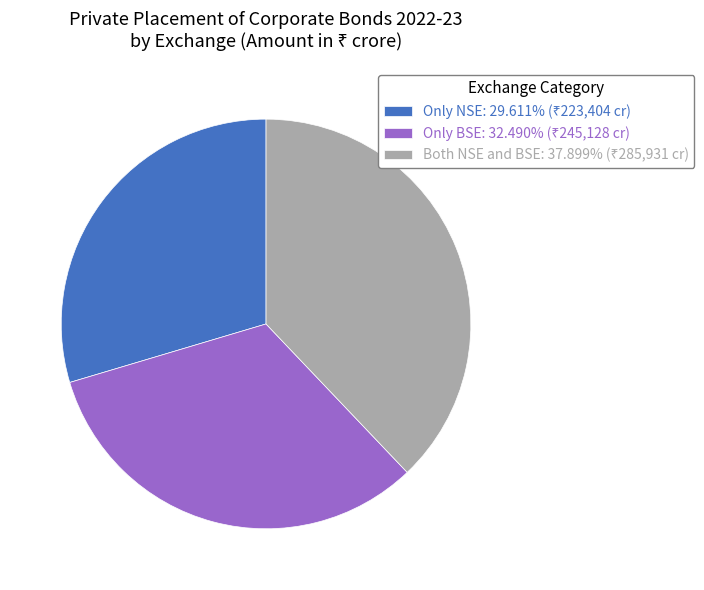

Does any single category account for the majority?

No